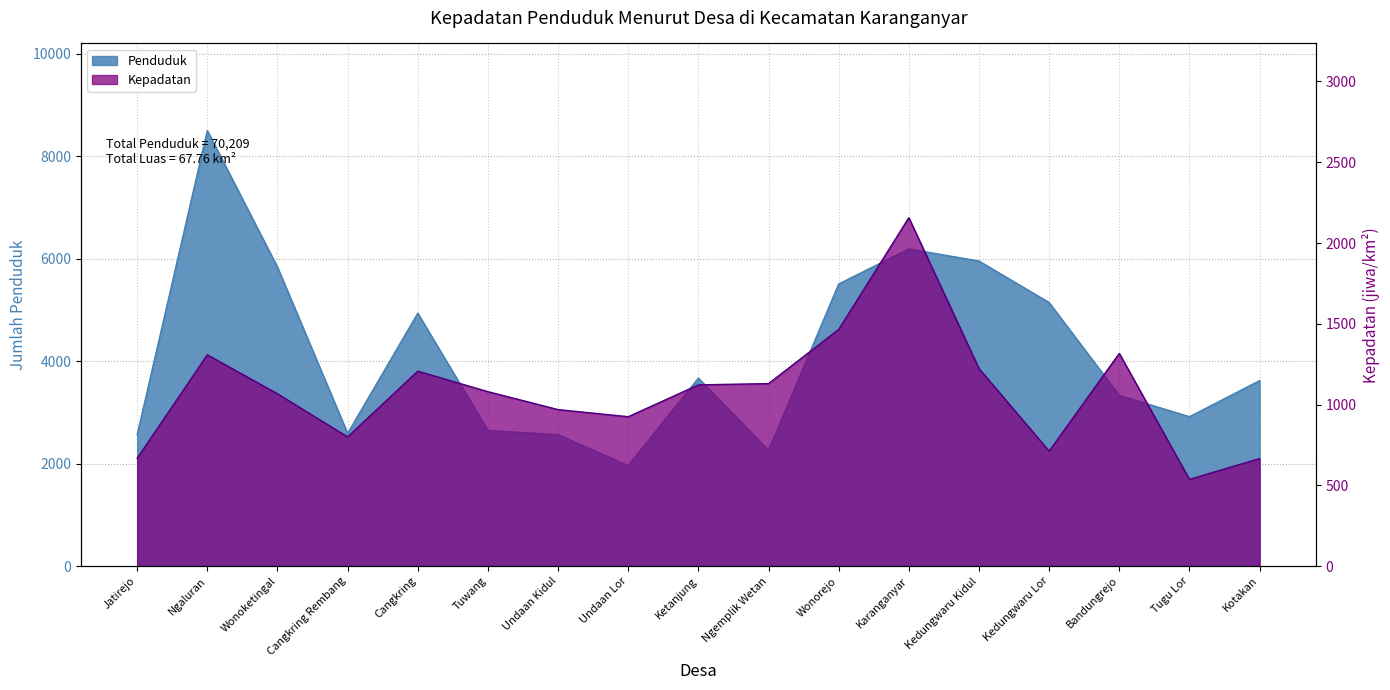

True or false: Penduduk and Kepadatan intersect in this chart.

False